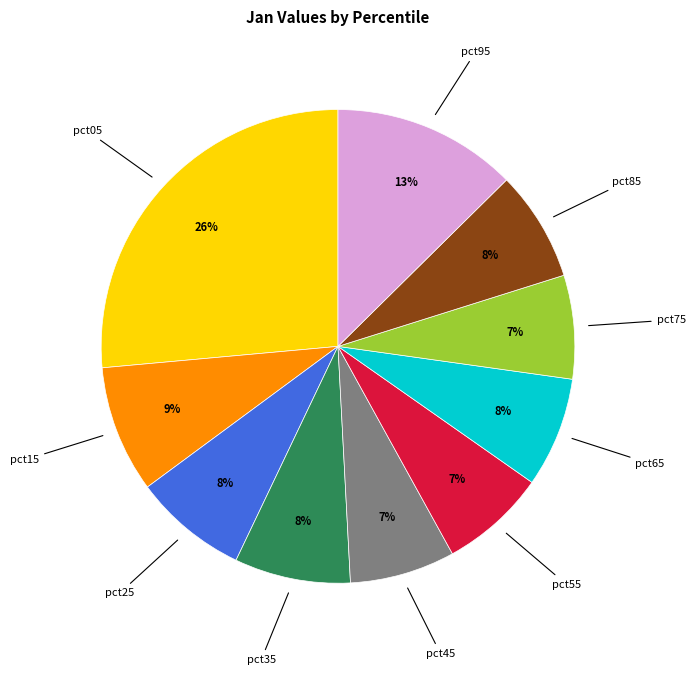

Is there any slice that represents more than half of the pie?

No